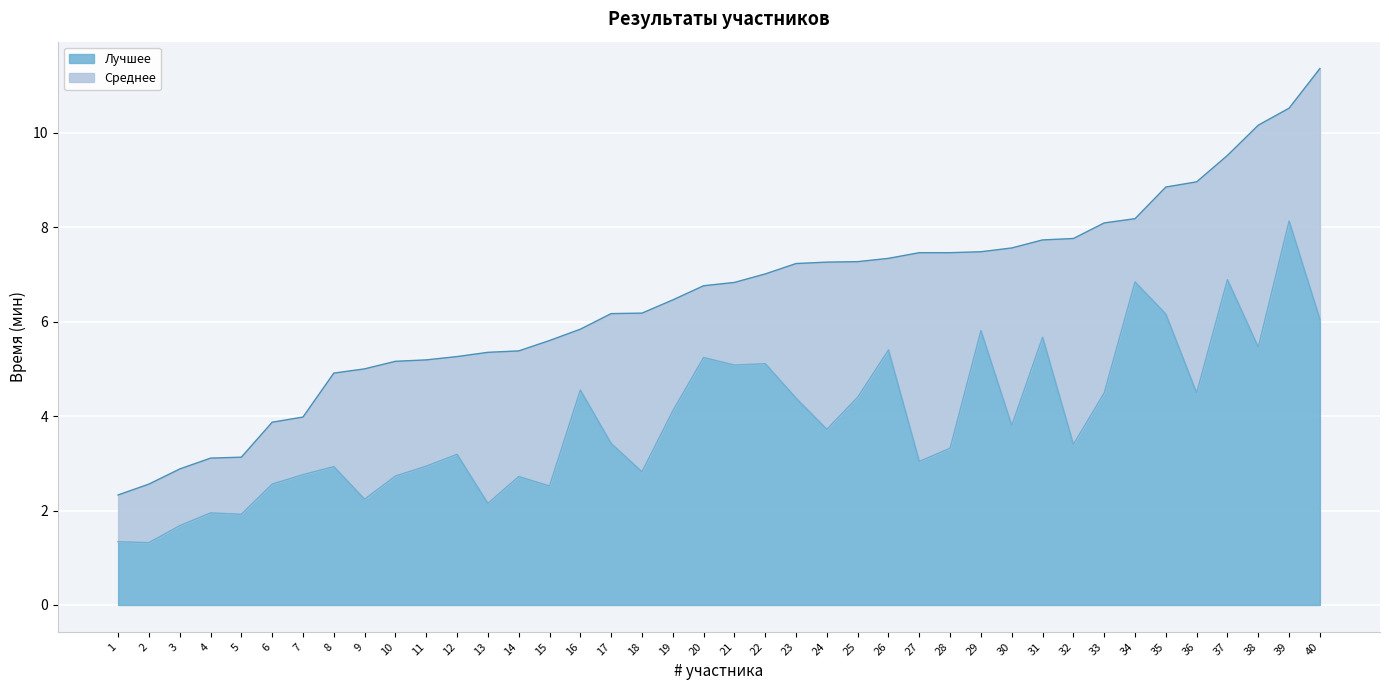

Is the value of Лучшее at 21 greater than the value of Среднее at 18?

No